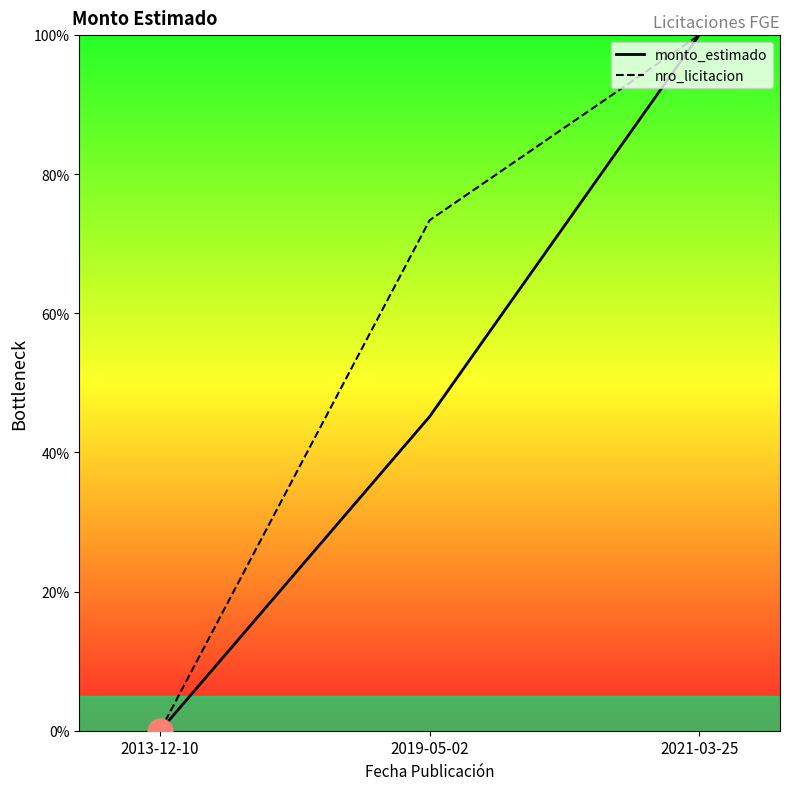

At how many categories does at least one series exceed 51?

2